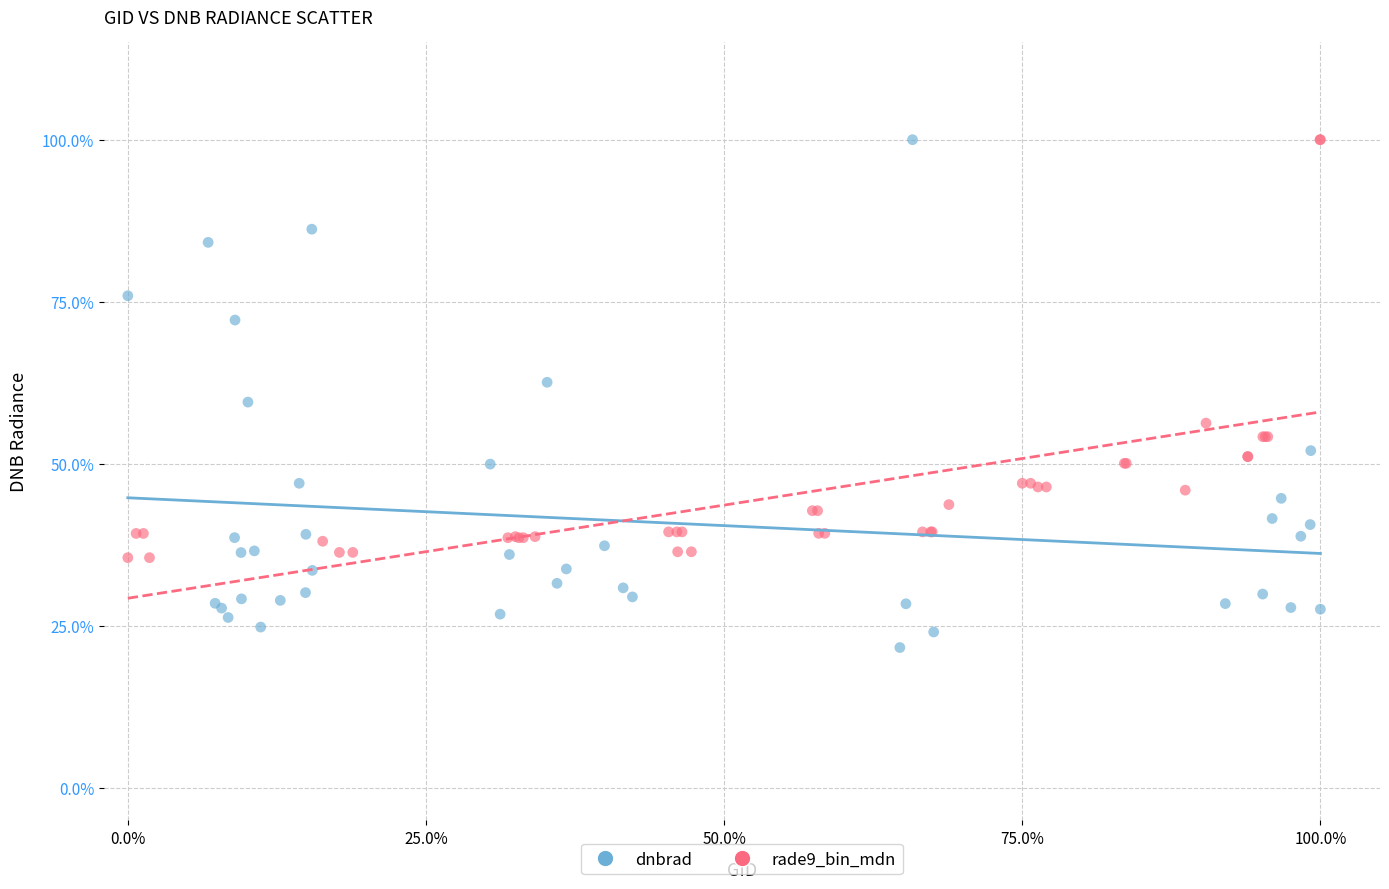

What are all the series names shown in the legend?

dnbrad, rade9_bin_mdn